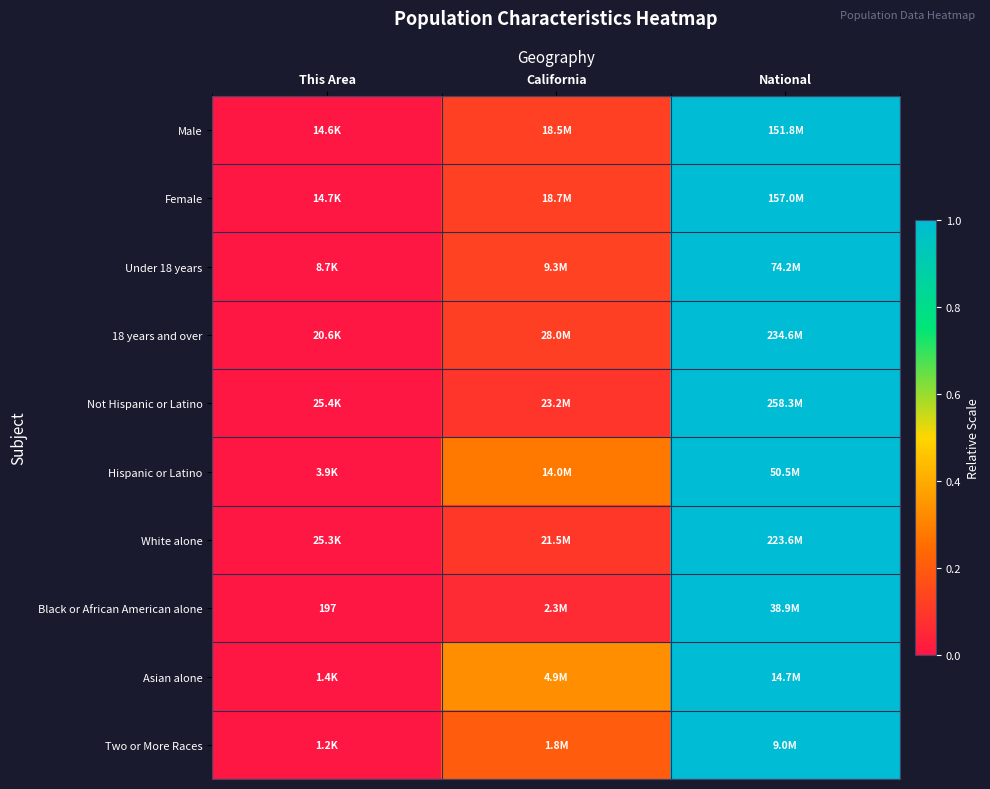

Count the Female values in the range 0 to 1.

3